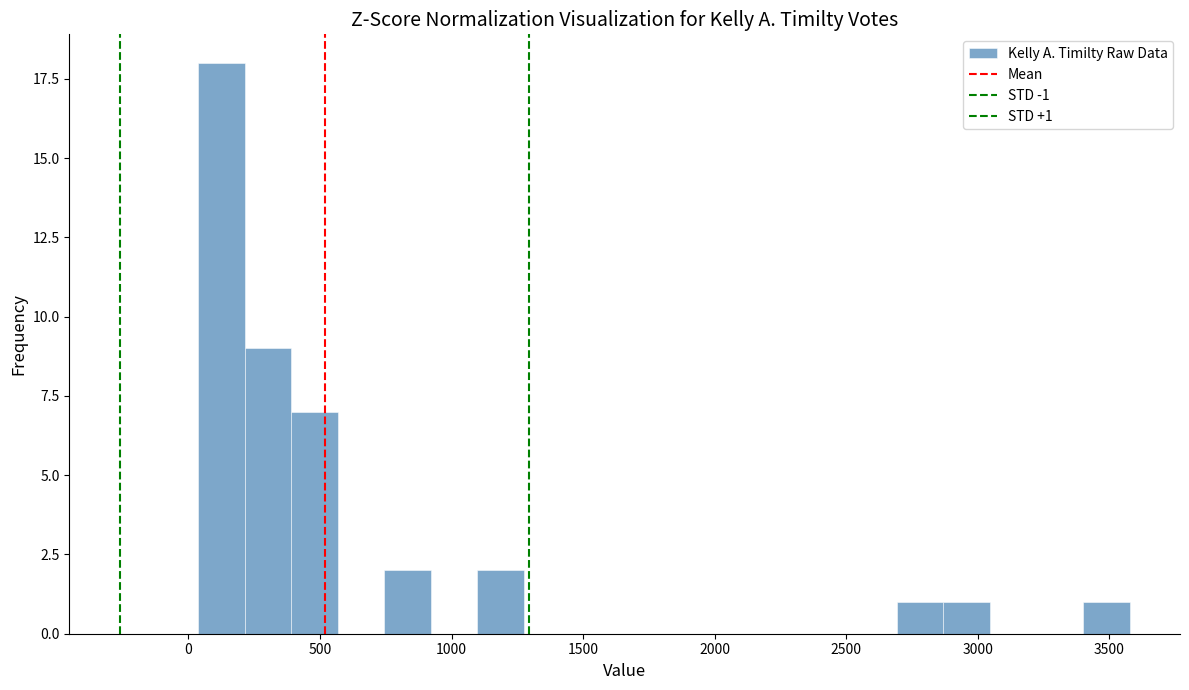

Around what value on the x-axis is the tallest bar? Give the approximate position of its centre, as read against the axis.

100